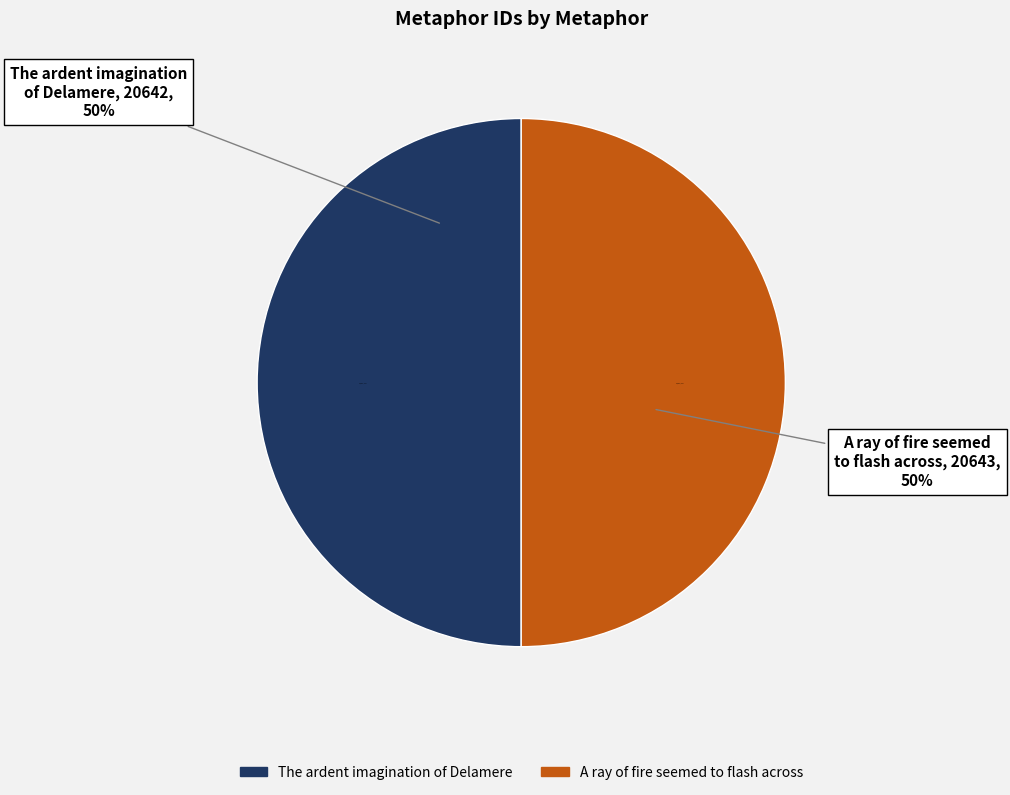

The A ray of fire seemed to flash across slice represents 50% of the pie. True or false?

True